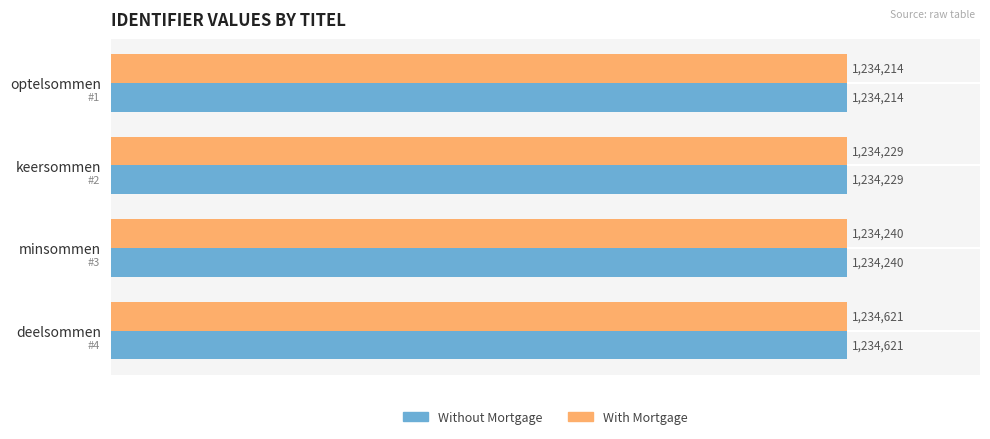

What are all the series names shown in the legend?

Without Mortgage, With Mortgage